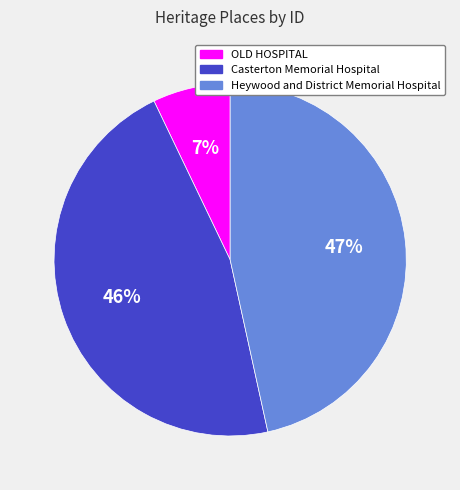

True or false: Casterton Memorial Hospital accounts for 54% of the total.

False